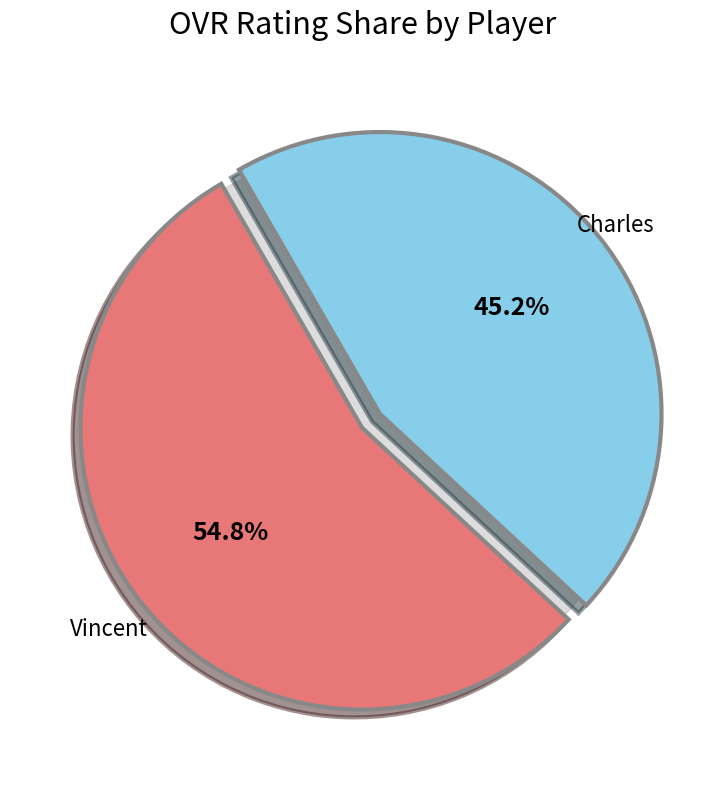

To the nearest percent, what is the average slice percentage?

50%